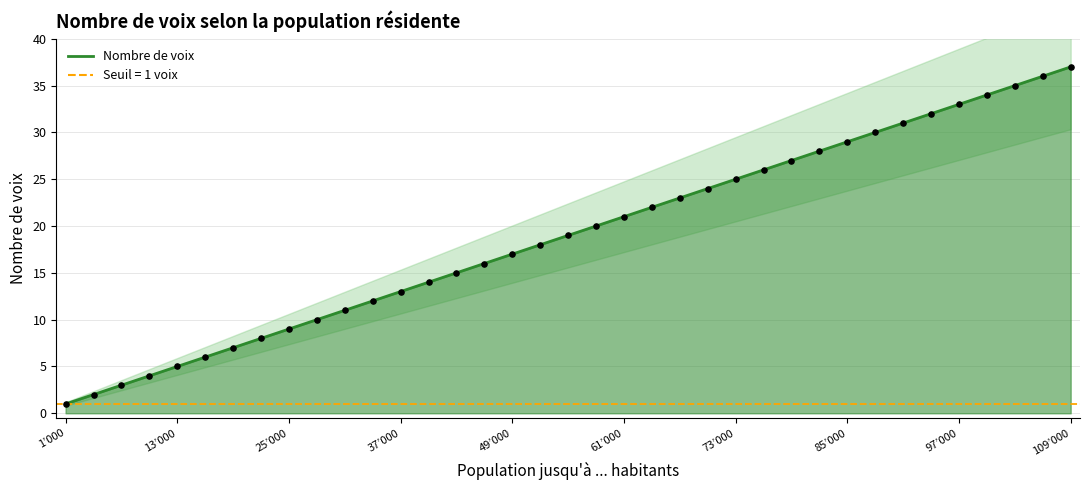

What is the ratio of the value at 52000 to the value at 55000?

0.9